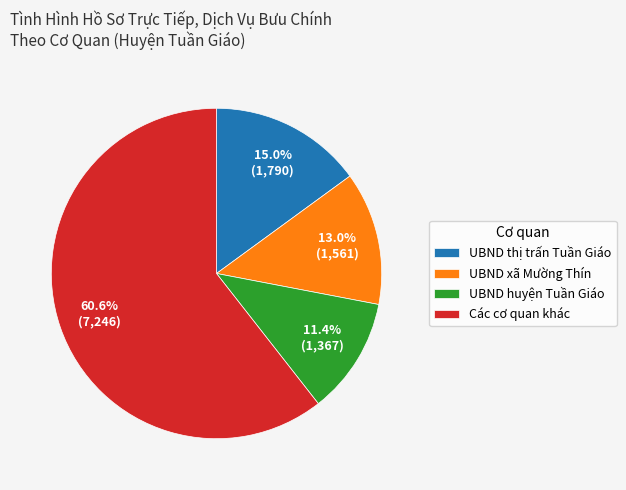

To the nearest percent, what is the difference between the largest and smallest slice percentages?

49%